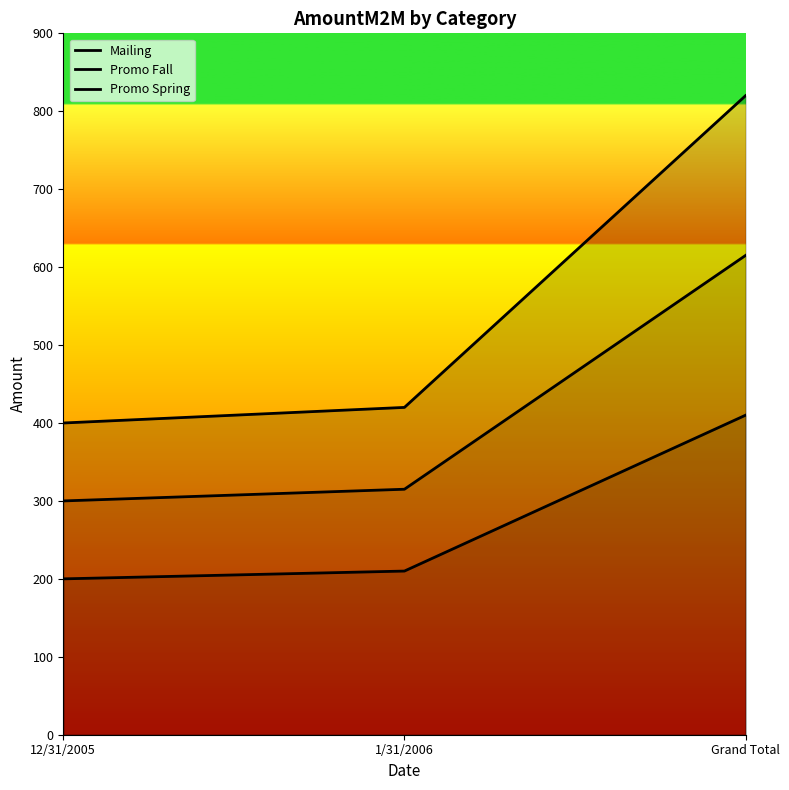

Which series has the widest spread of values?

Mailing